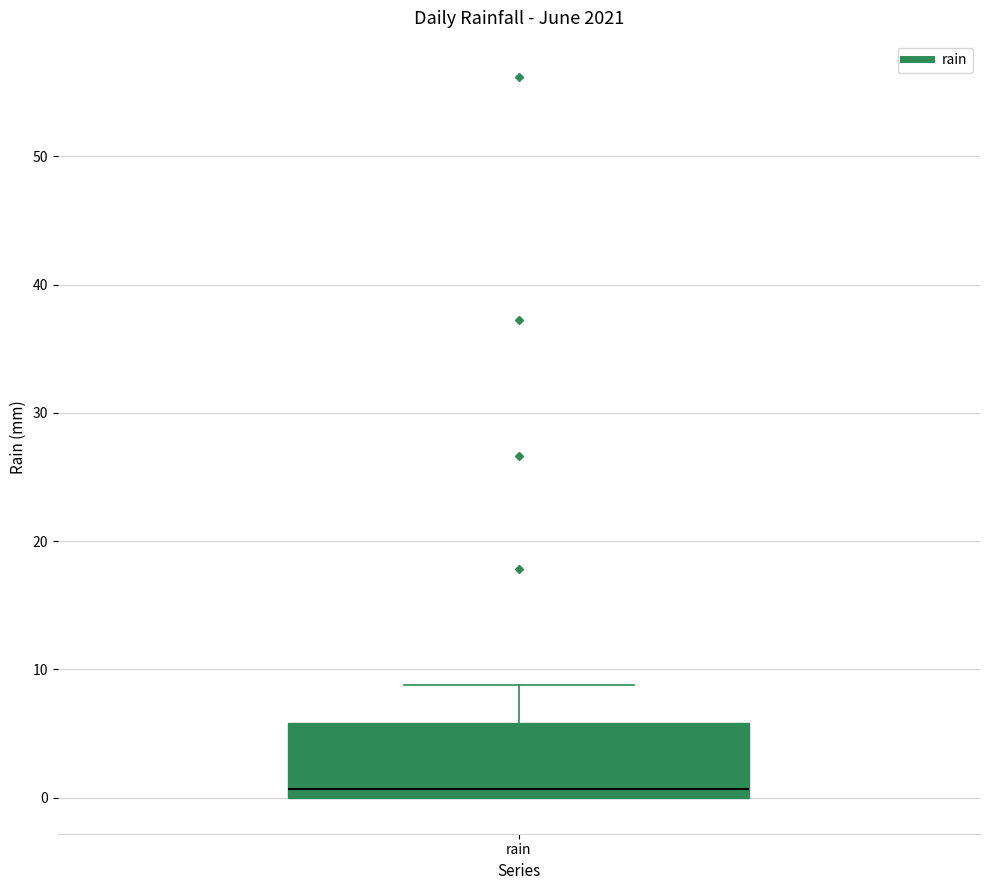

Where is the lower edge of the box for rain on the y-axis? The values are not printed on the chart, so give them approximately, as read against the axis.

0